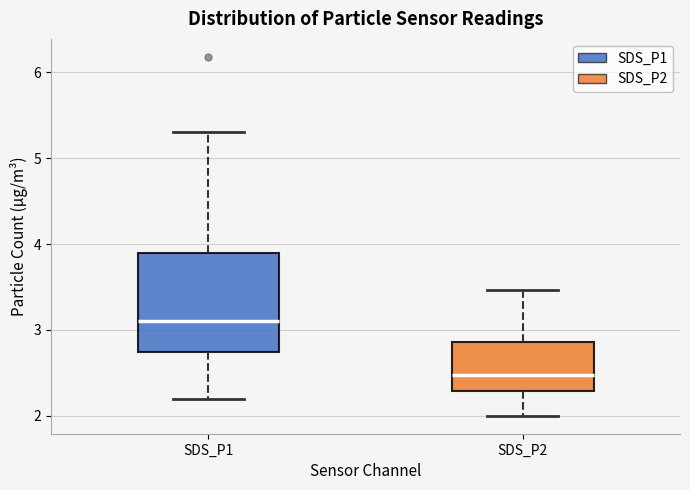

Where does the upper whisker of the box for SDS_P1 end on the y-axis? The values are not printed on the chart, so give them approximately, as read against the axis.

5.3